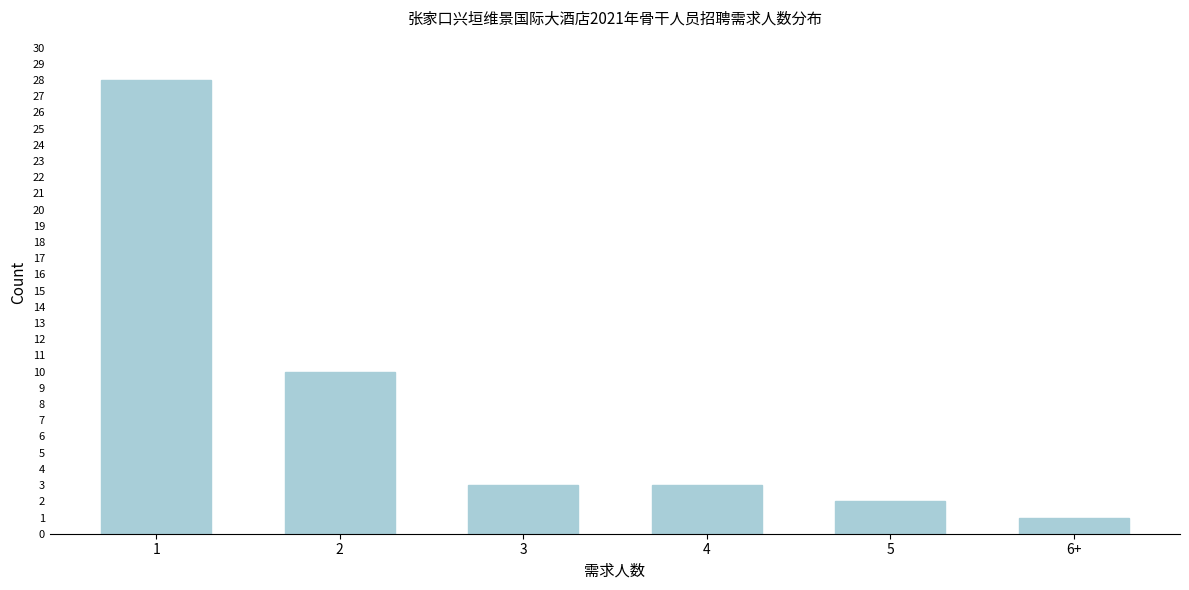

Reading left to right, transcribe all the data shown in this chart.

1=28	2=10	3=3	4=3	5=2	6+=1